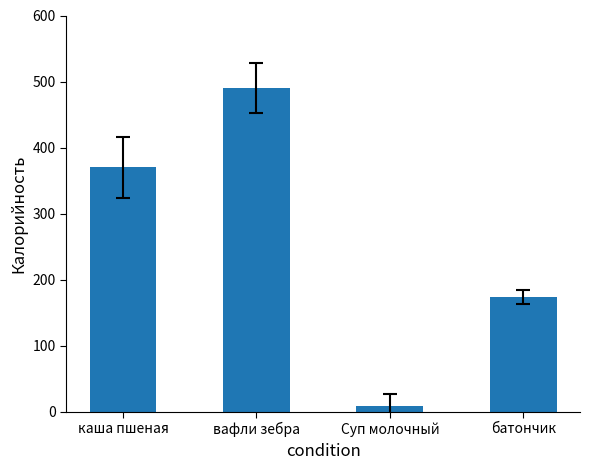

True or false: the data shows 536.1 at каша пшеная.

False